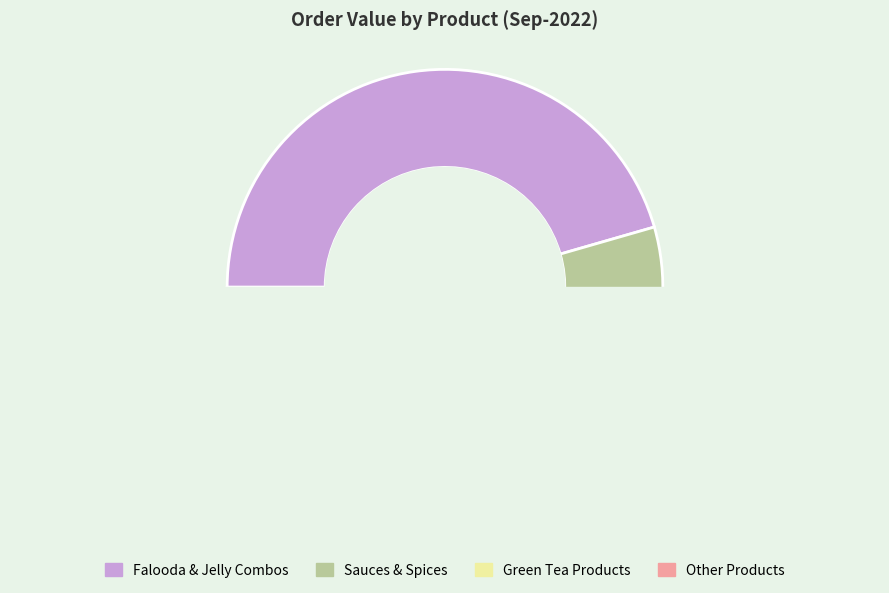

The Custard Powder Vanilla 500G slice represents 17% of the pie. True or false?

False